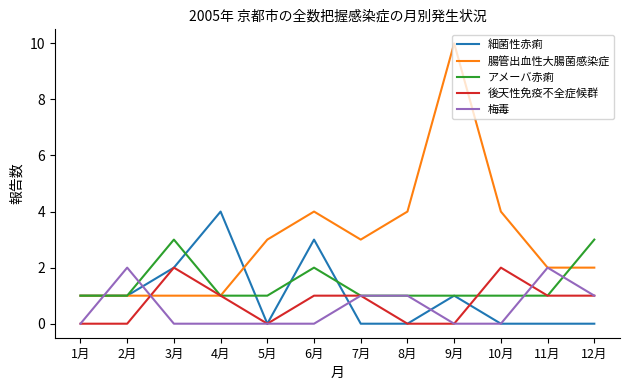

What position from the right is 5月?

8